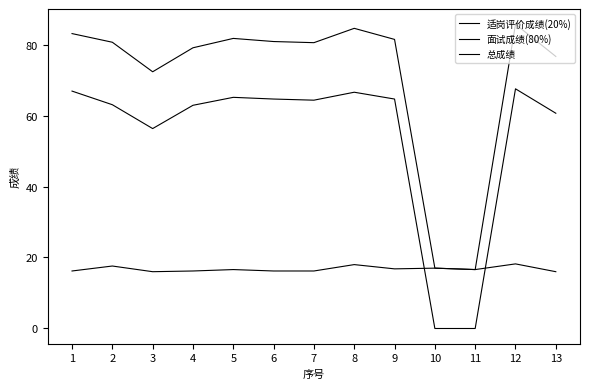

Which series has the largest total across all categories?

总成绩